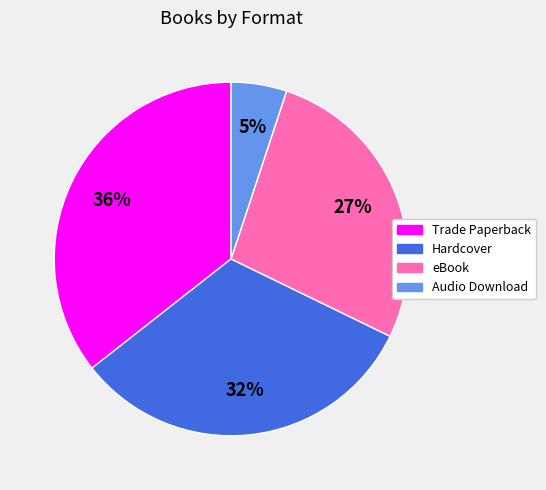

Count the number of slices in the pie.

4